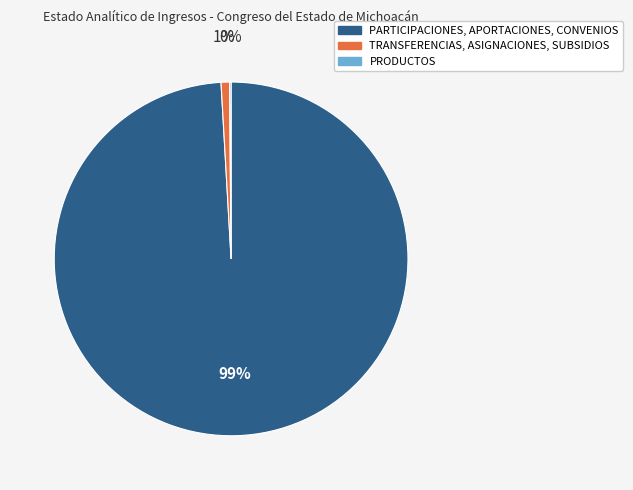

Is it true that TRANSFERENCIAS, ASIGNACIONES, SUBSIDIOS is 11% of the pie?

False